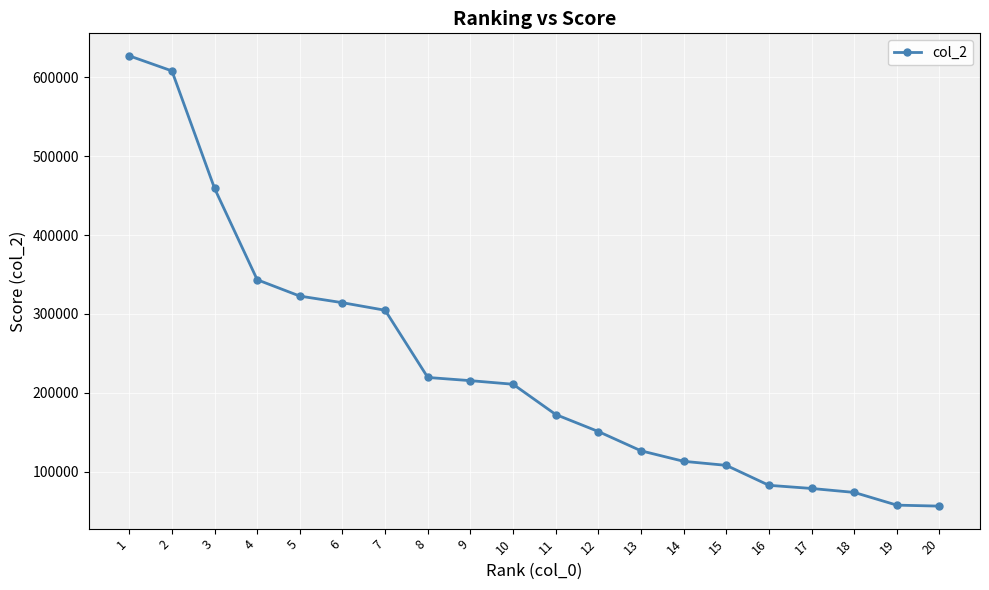

What is the difference between the maximum and minimum values?

571157